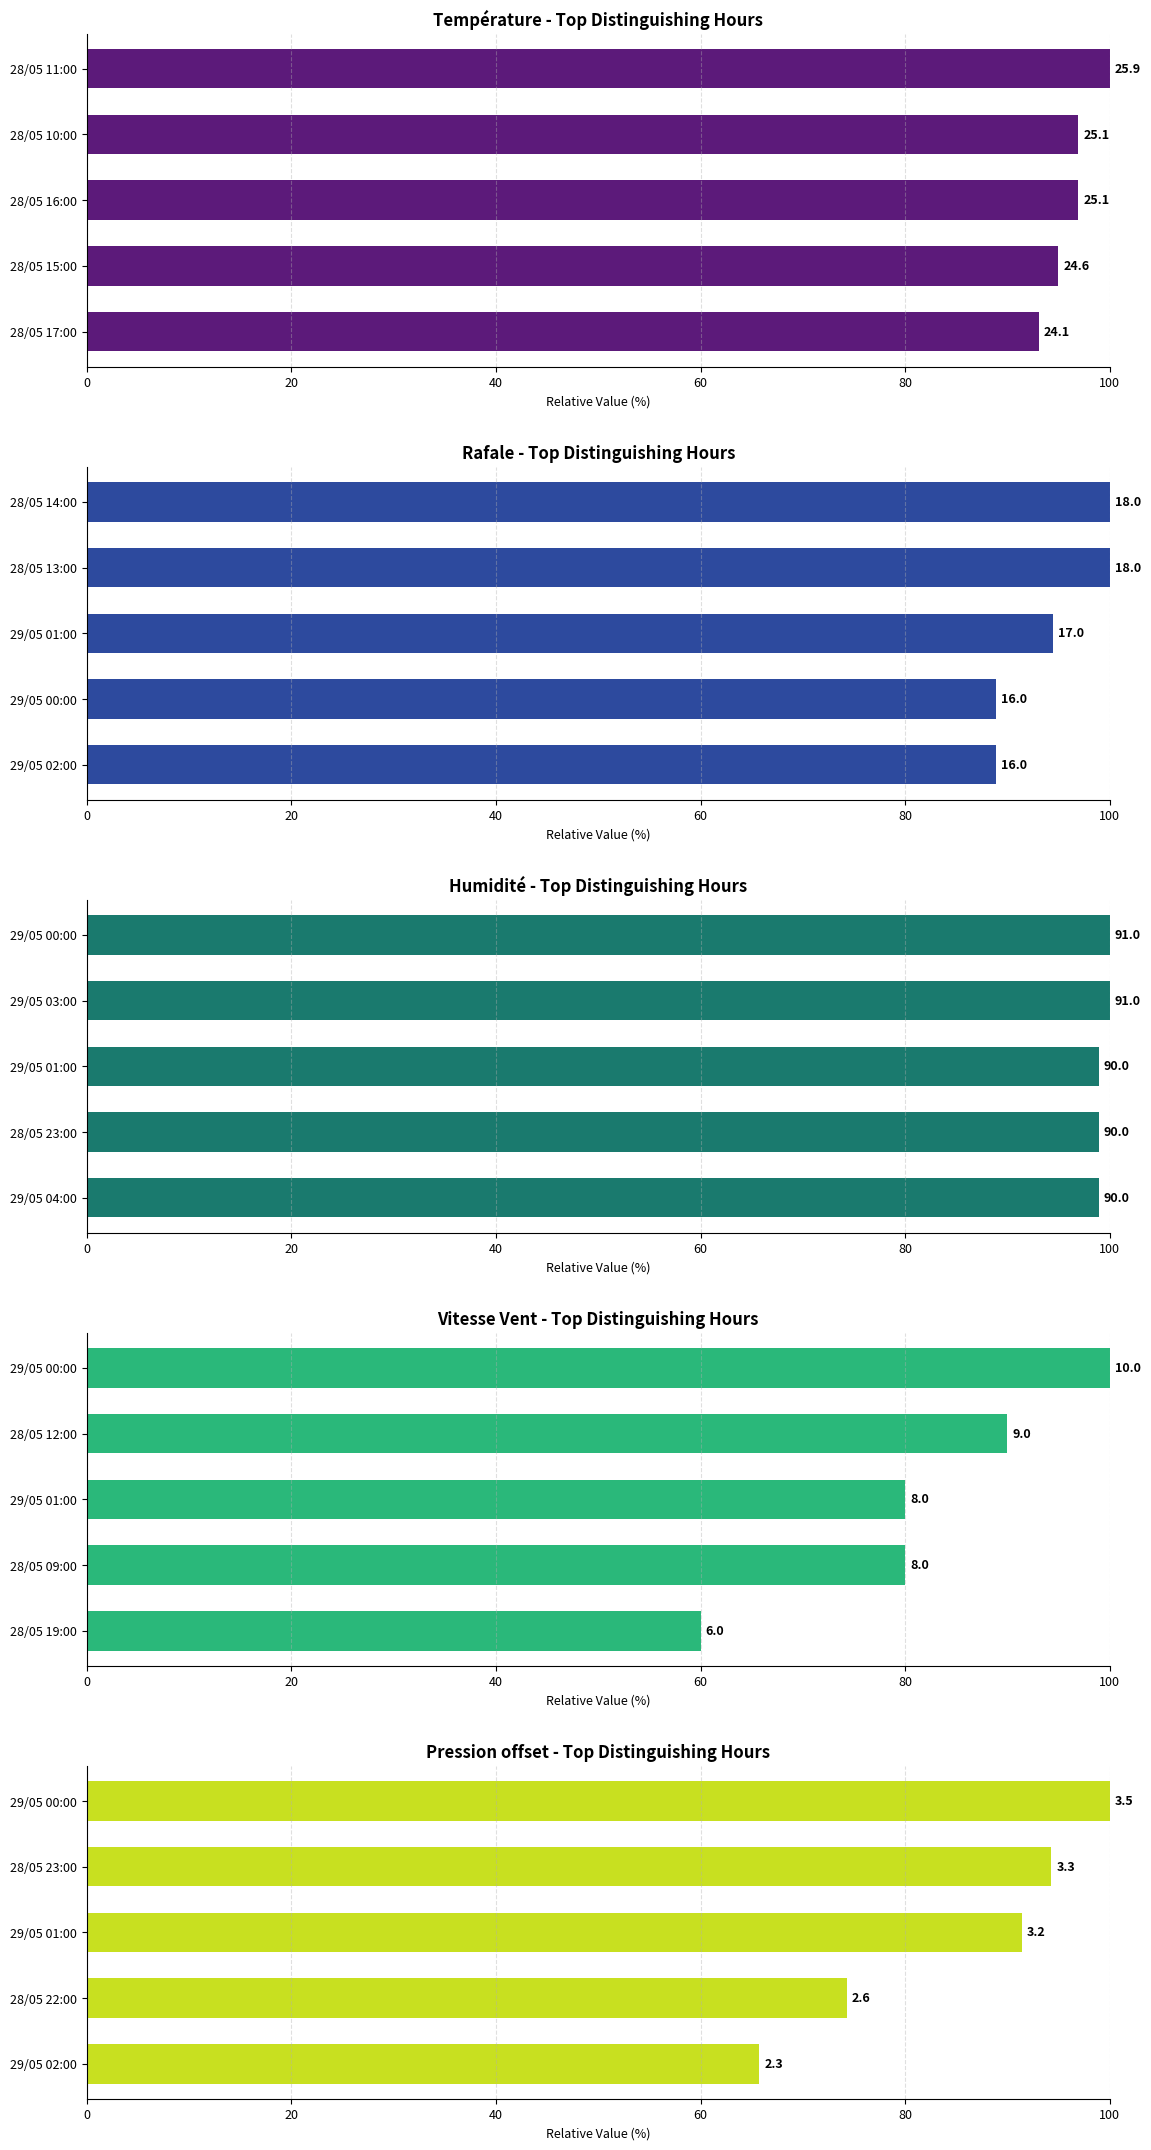

Is it true that Température - Top Distinguishing Hours equals 179.7 at 28/05 11:00?

False